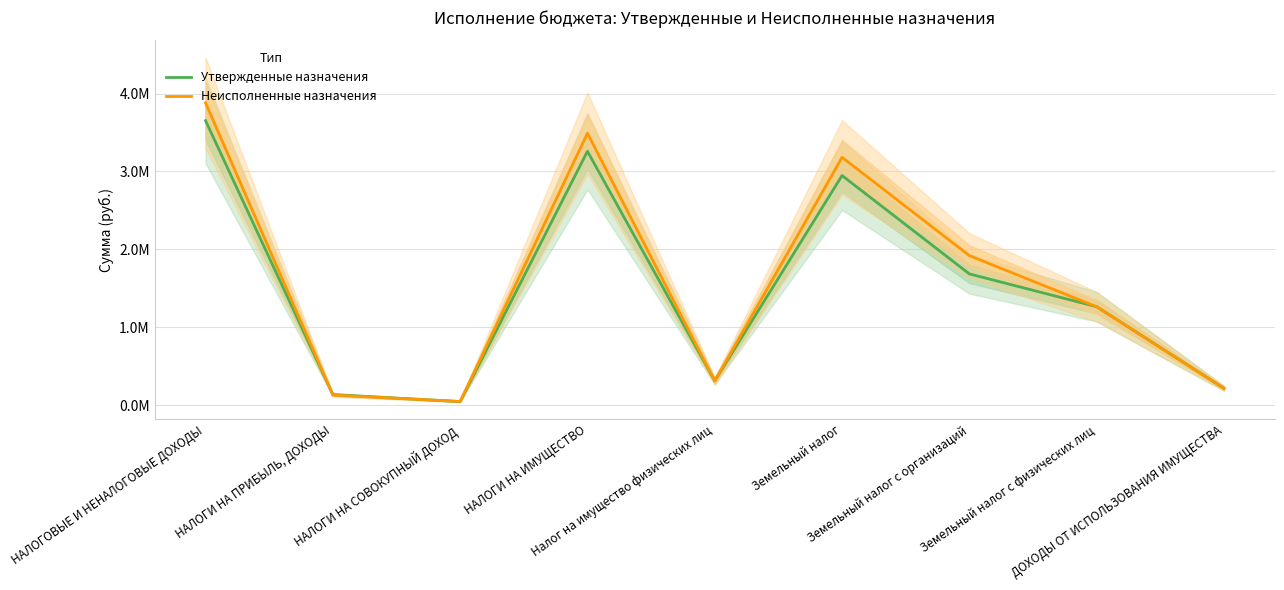

Reading left to right, extract all data points from this chart.

Утвержденные назначения: 3652000.0	134000.0	45000.0	3258000.0	311000.0	2947000.0	1684000.0	1263000.0	215000.0
Неисполненные назначения: 3879132.1	128331.1	46068.3	3489732.7	309011.2	3180721.4	1918678.0	1262043.4	215000.0